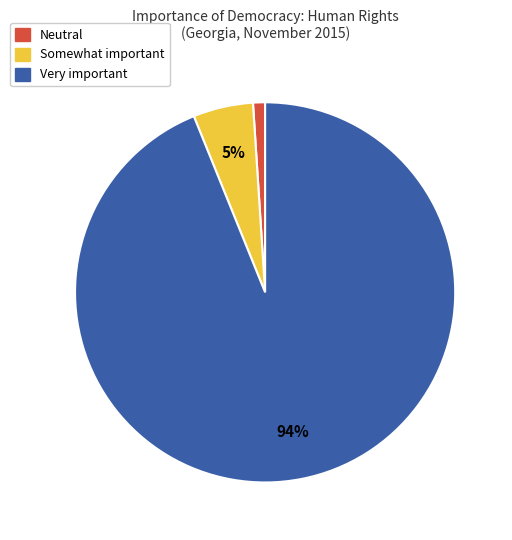

True or false: Neutral accounts for 8% of the total.

False